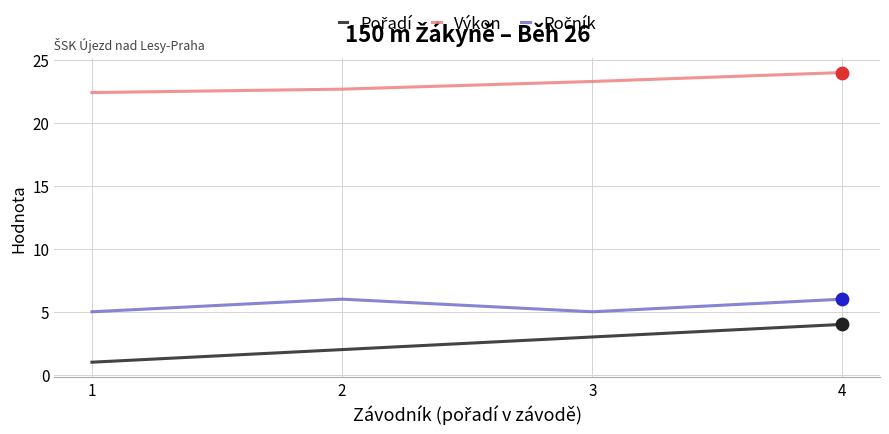

What is the total value across all series at 3?

31.3